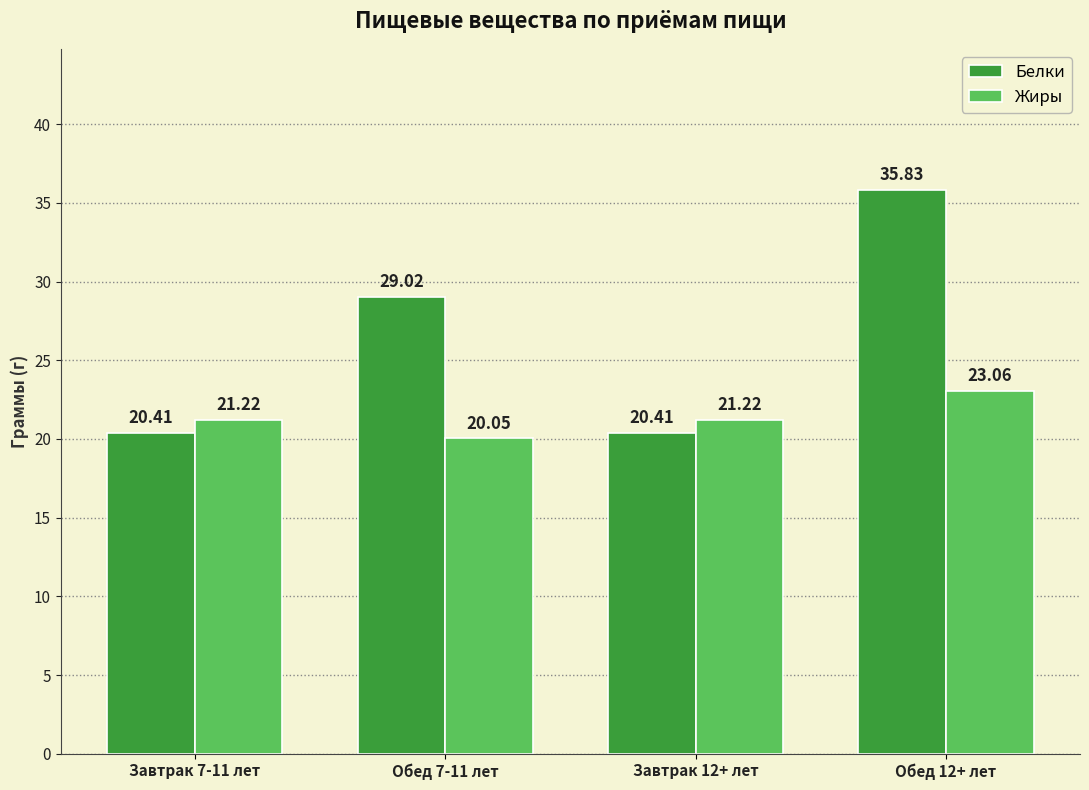

List the series in order of their overall mean, highest first.

Белки, Жиры